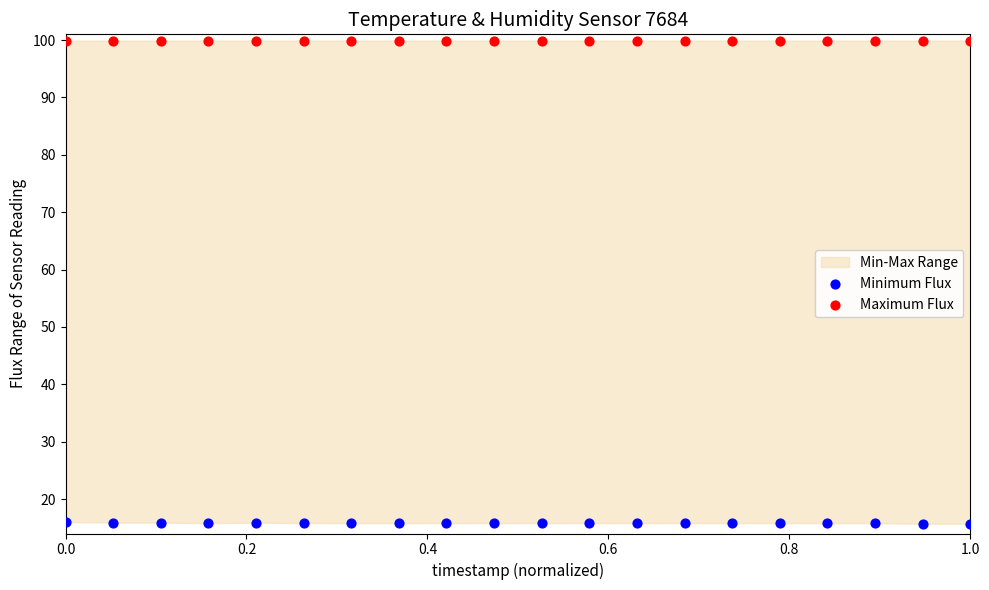

Which series contains the lowest Y value?

Minimum Flux